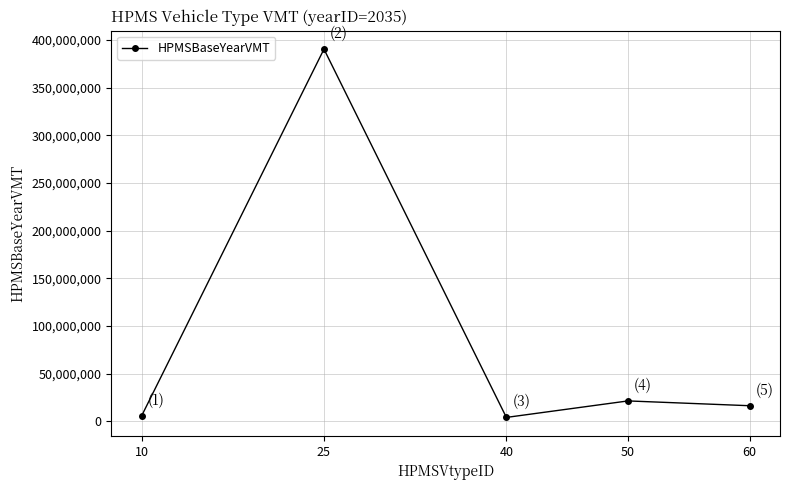

What is the maximum value shown in the chart?

390273754.1